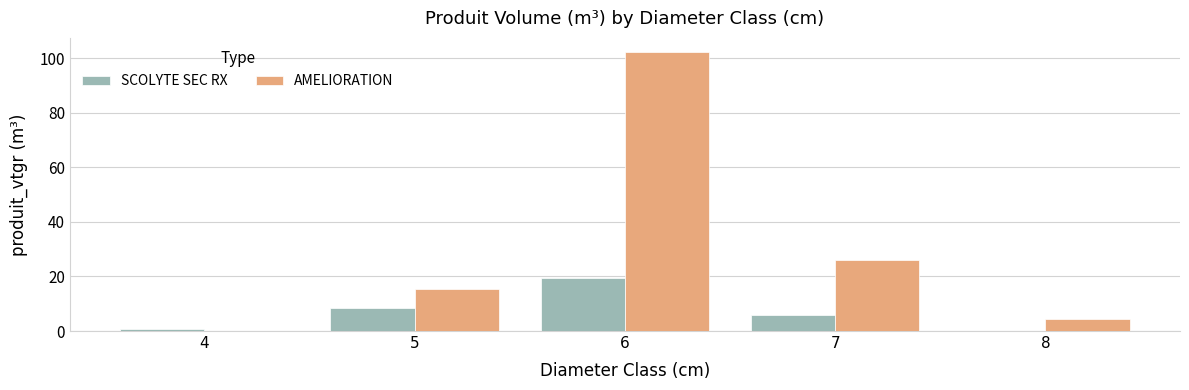

Are the bars horizontal?

No